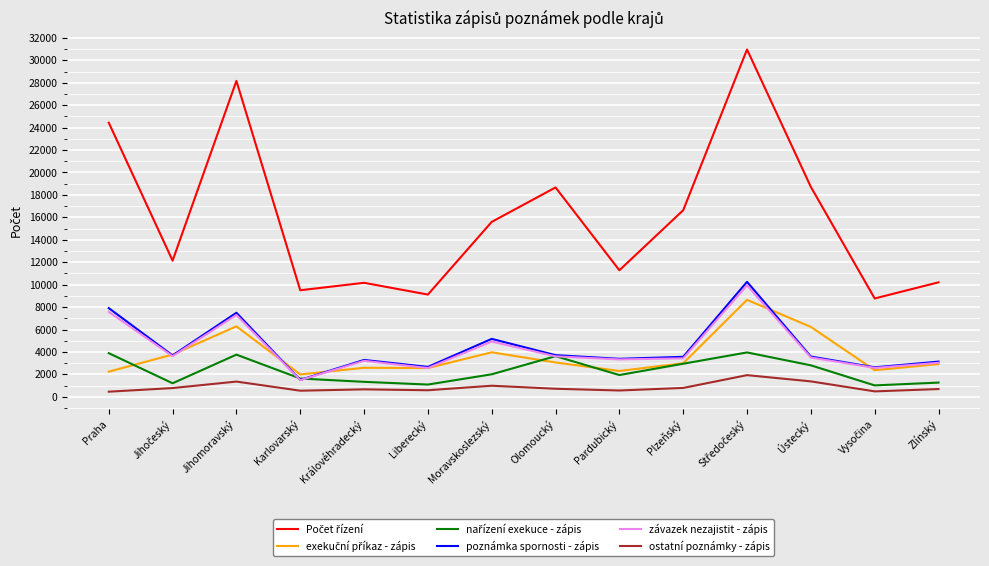

Where is závazek nezajistit - zápis nearest to the value 5717?

Moravskoslezský